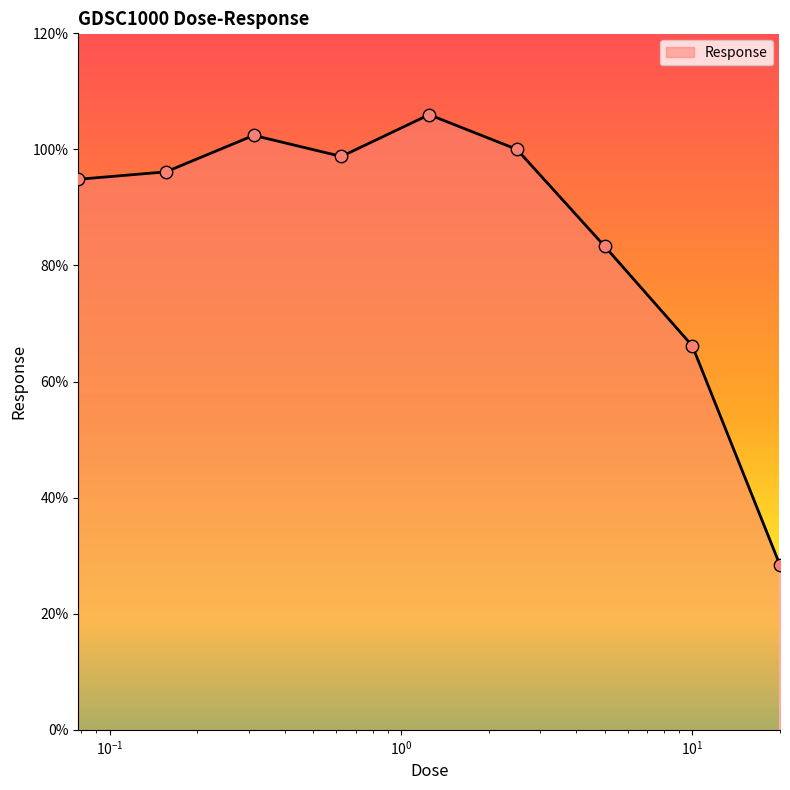

What is the greatest value displayed?

106.0